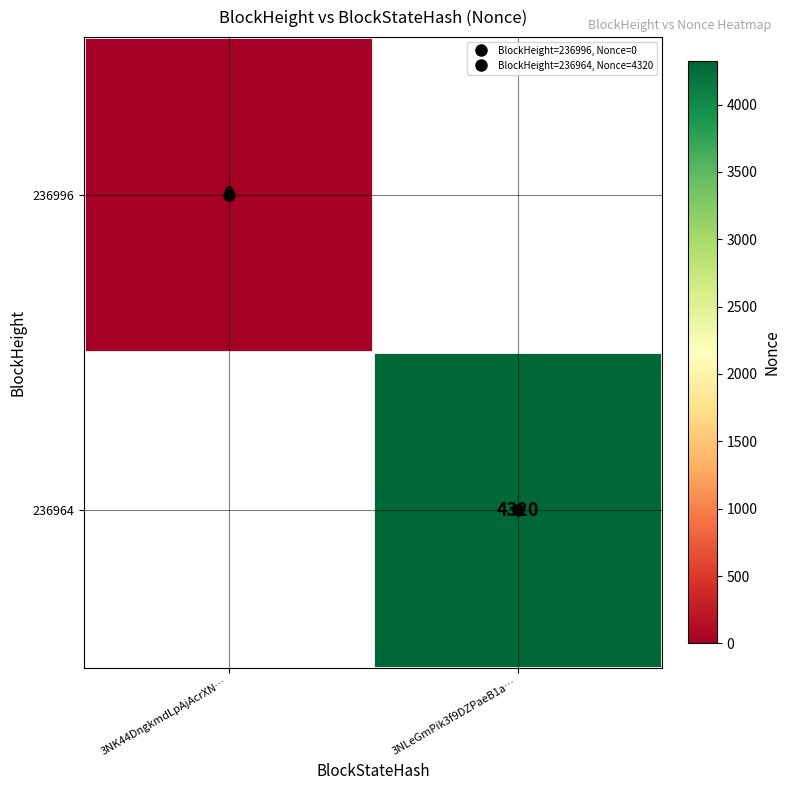

How many categories are shown in the chart?

2